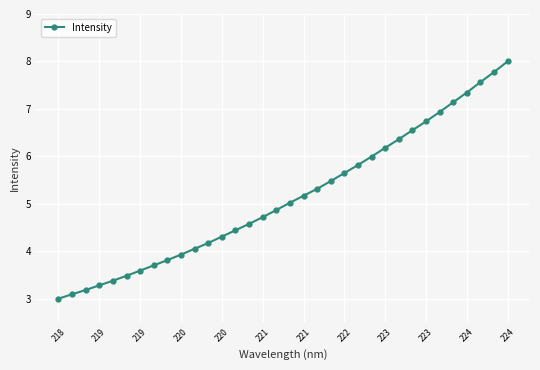

What is the maximum value shown in the chart?

8.0